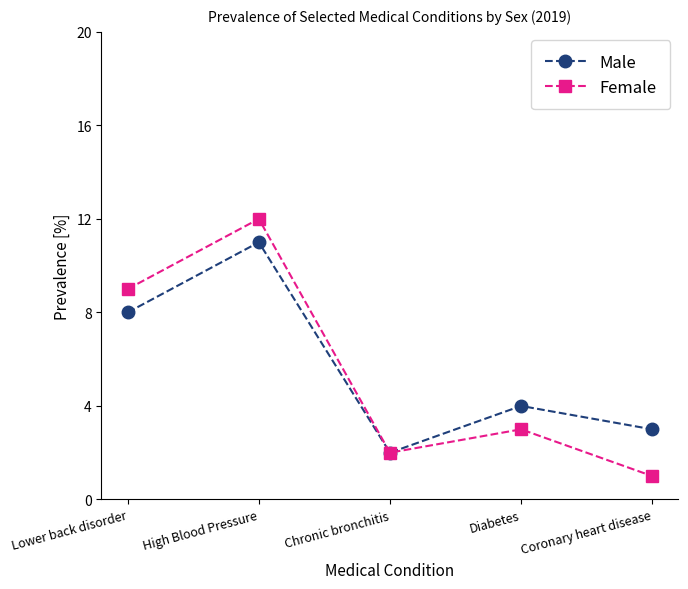

Reading right to left, transcribe all the data shown in this chart.

Male: 3	4	2	11	8
Female: 1	3	2	12	9